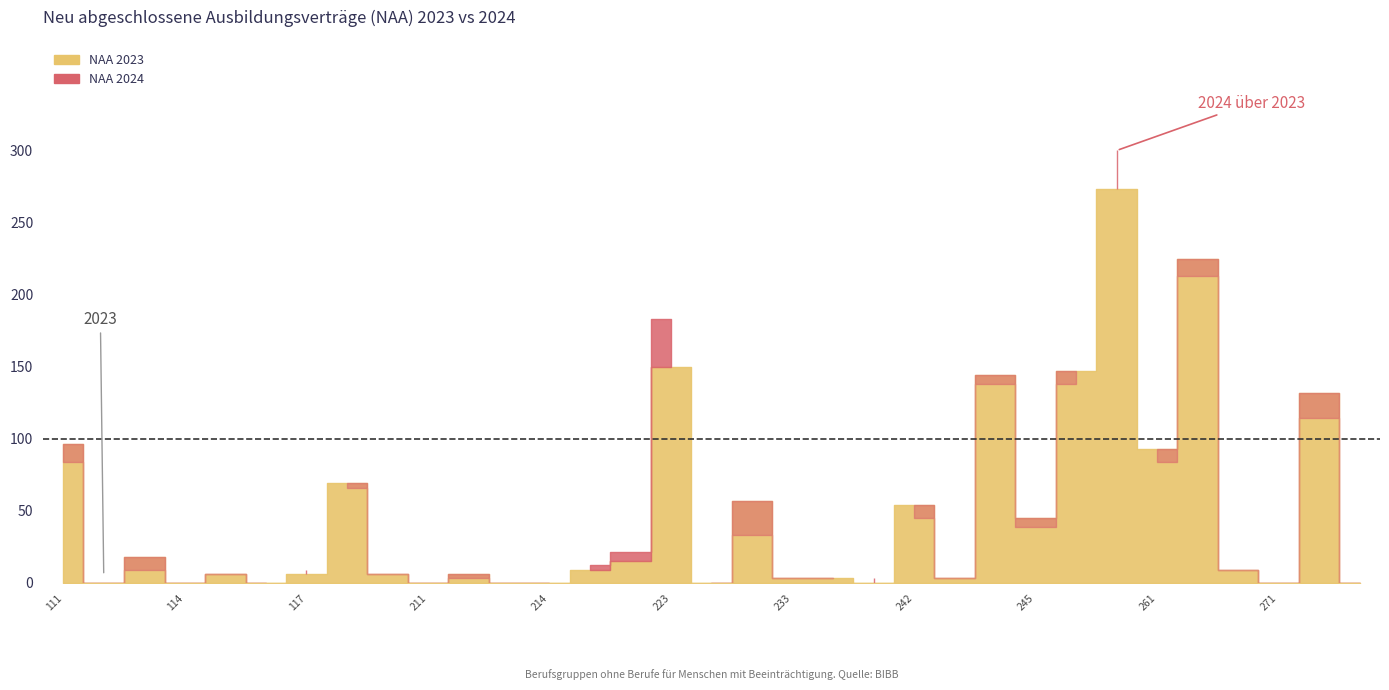

At 24, list the series in order from largest to smallest.

NAA_2023, NAA_2024